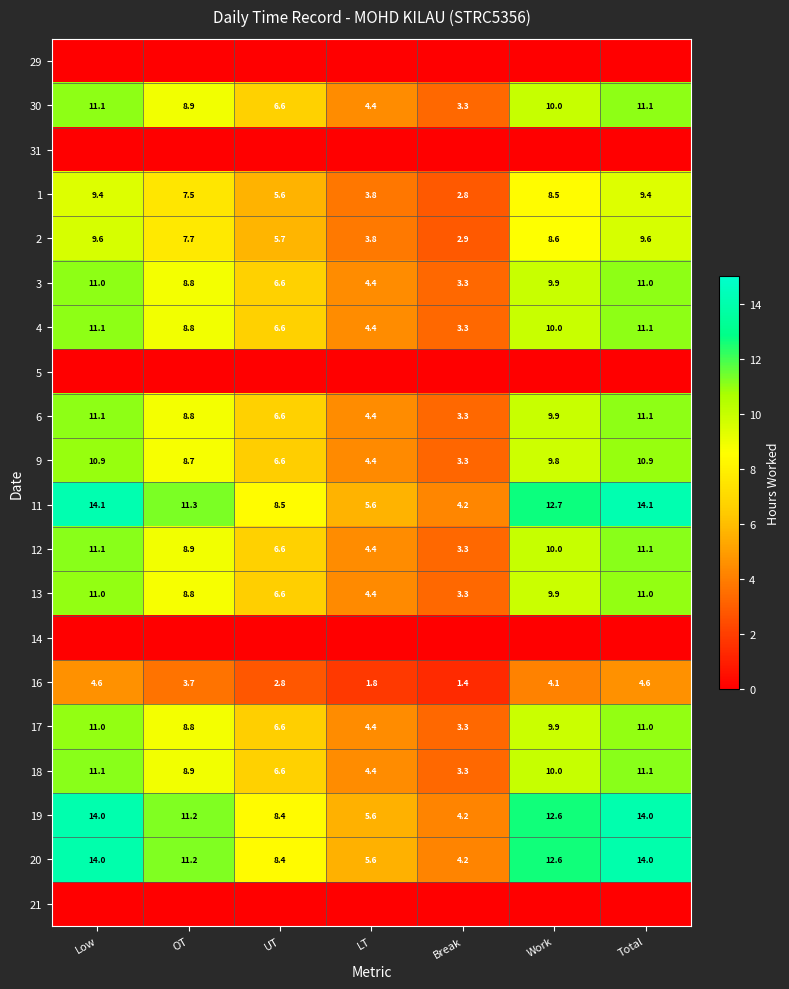

Is the value of 12 at UT greater than the value of 2 at OT?

No